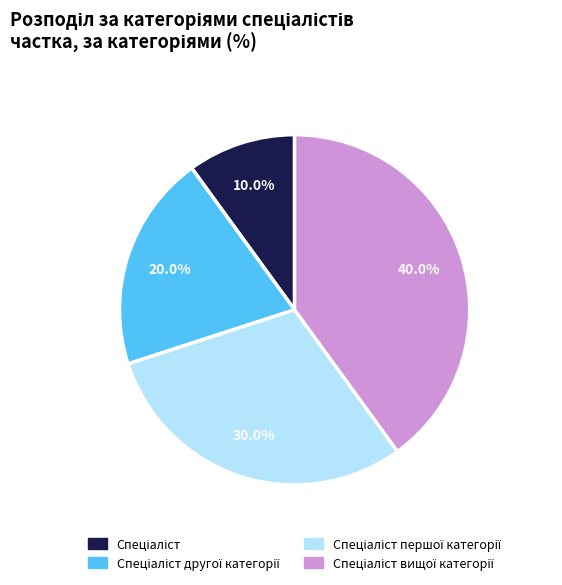

Is there any slice that represents more than half of the pie?

No